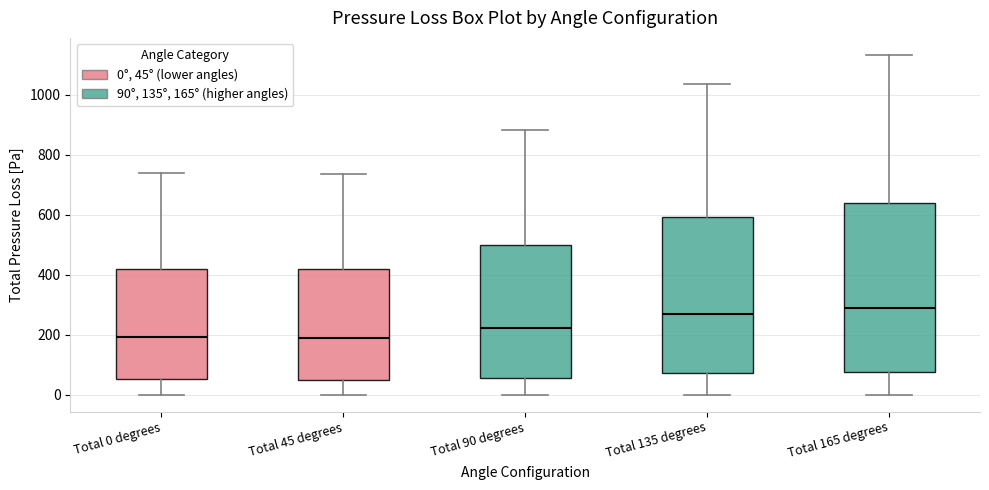

Comparing the boxes themselves (not the whiskers), which one is the tallest?

Total 165 degrees